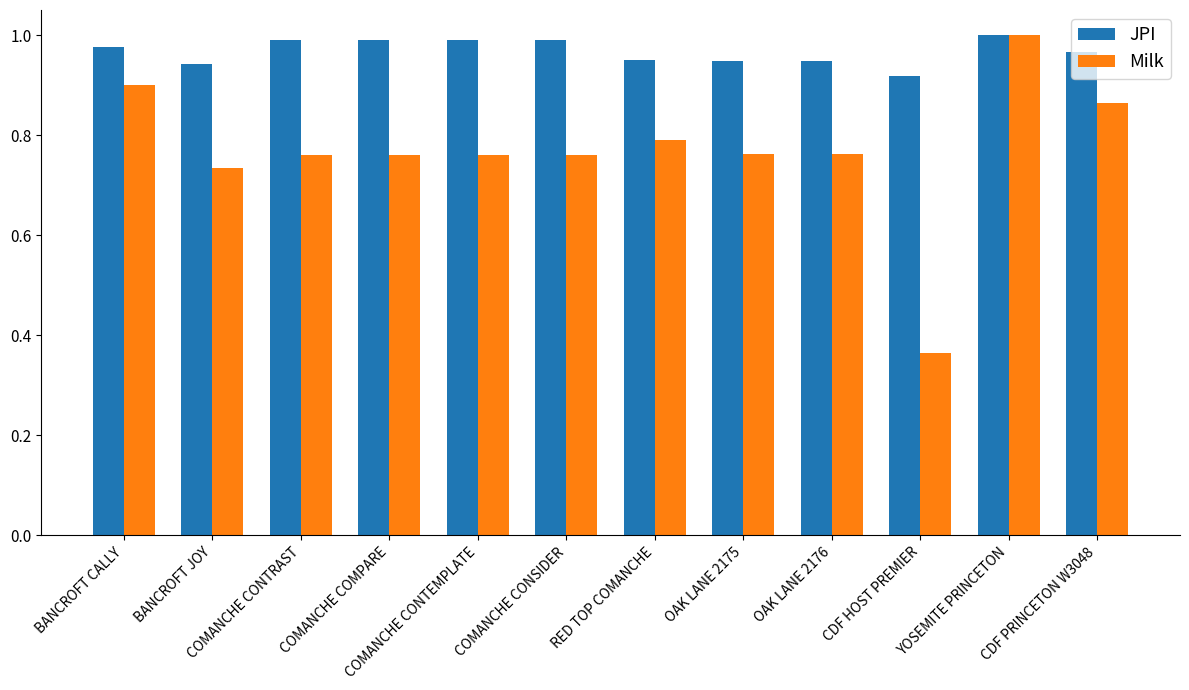

True or false: JPI has a value of 0.4 at RED TOP COMANCHE.

False